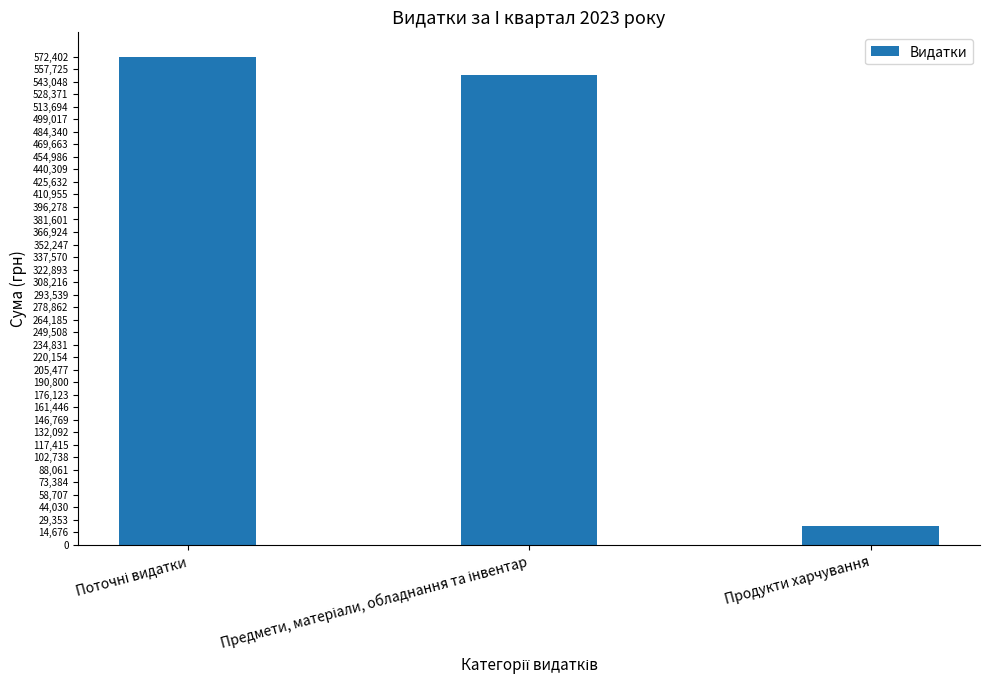

What is the label of the 3rd bar from the left?

Продукти харчування